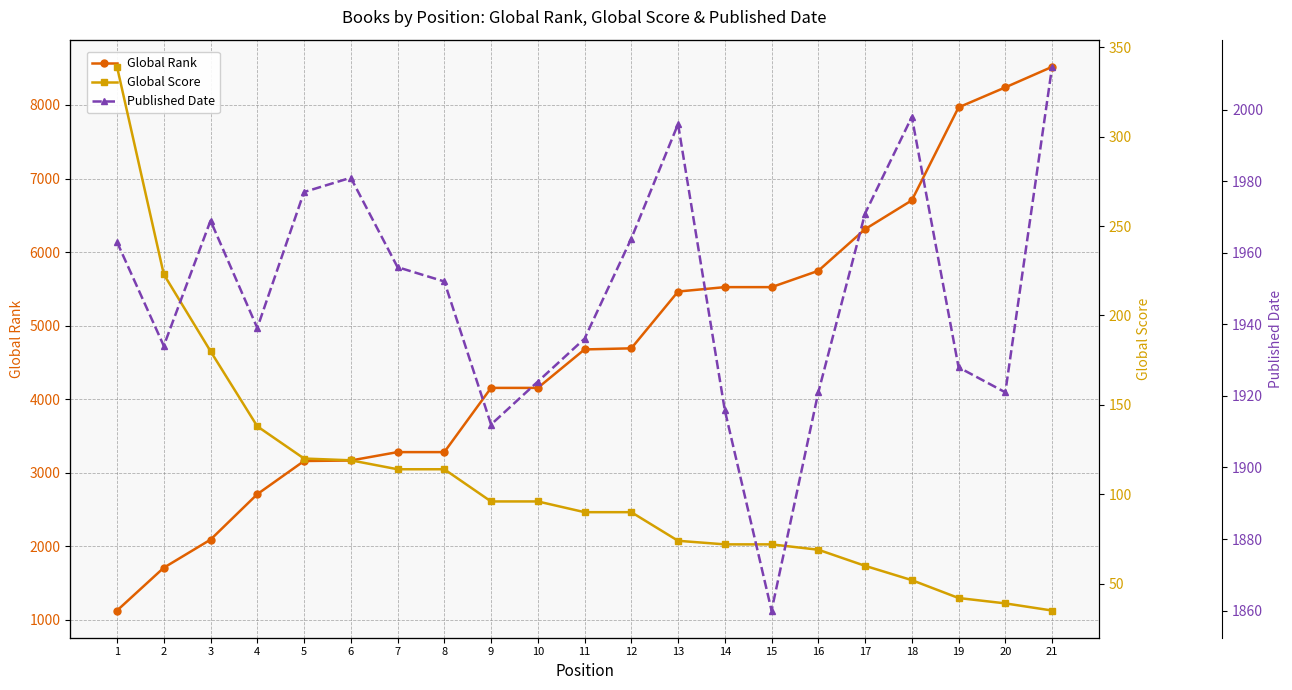

At which label is Global Score closest to 187?

3